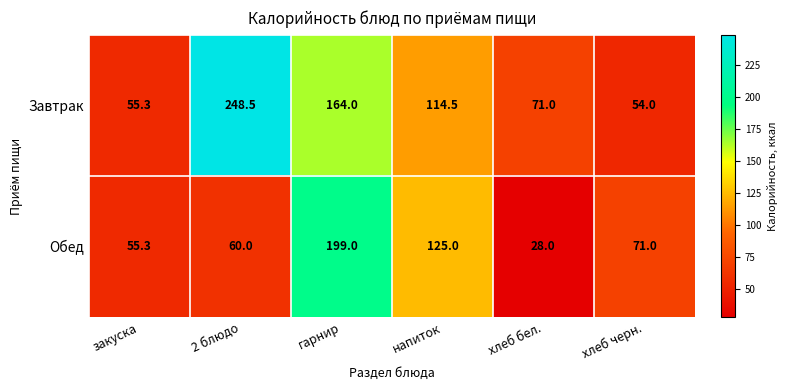

Reading left to right, list all the values displayed in this chart.

Завтрак: закуска=55.3	2 блюдо=248.5	гарнир=164.0	напиток=114.5	хлеб бел.=71.0	хлеб черн.=54.0
Обед: закуска=55.3	2 блюдо=60.0	гарнир=199.0	напиток=125.0	хлеб бел.=28.0	хлеб черн.=71.0